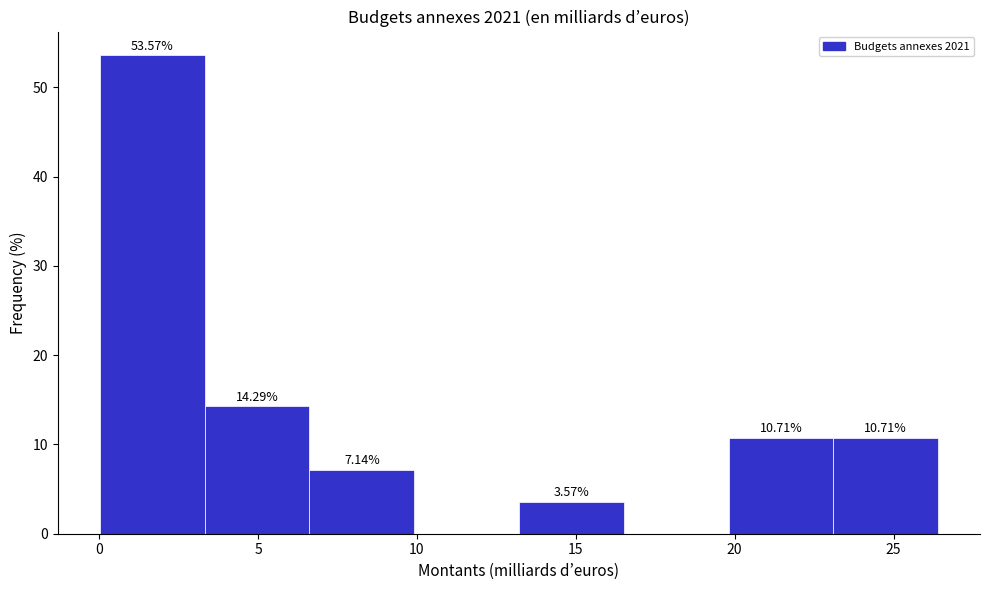

Which range on the x-axis has the tallest bar?

0.0 to 3.5